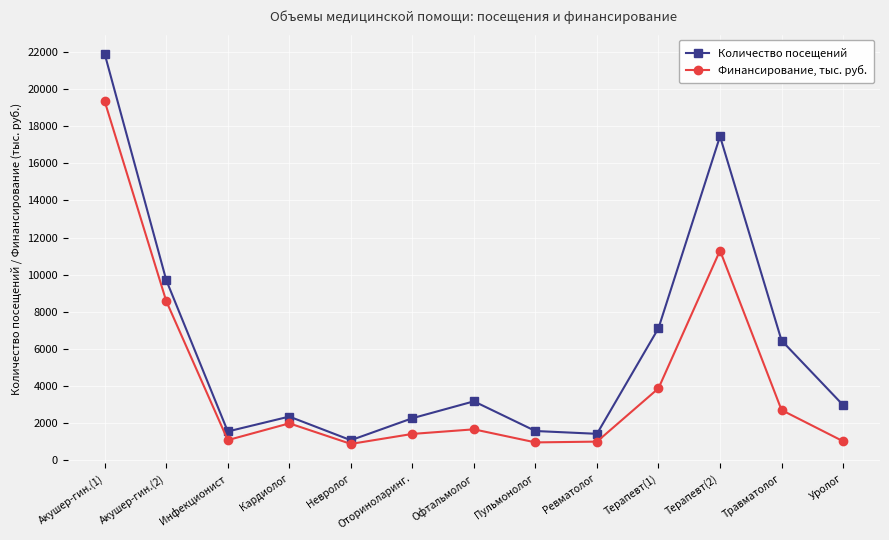

Does the chart have visible grid lines?

Yes